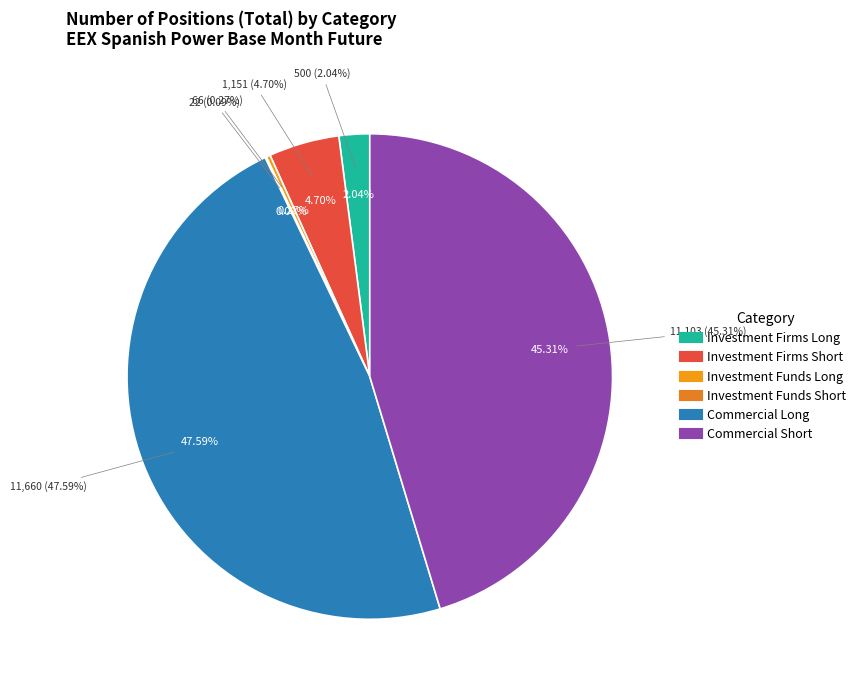

Is there a majority slice in this chart?

No